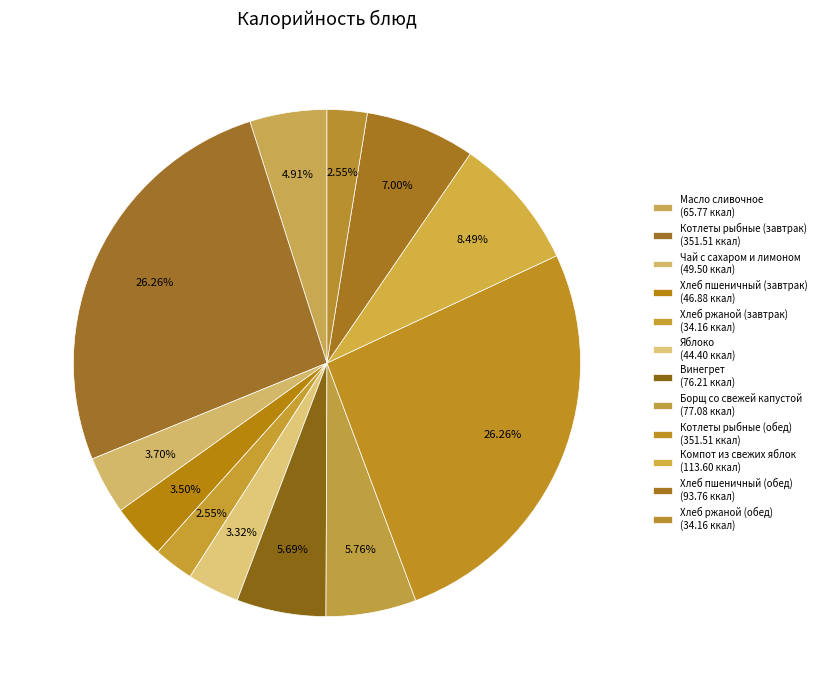

The Хлеб пшеничный (завтрак) slice represents 4% of the pie. True or false?

True